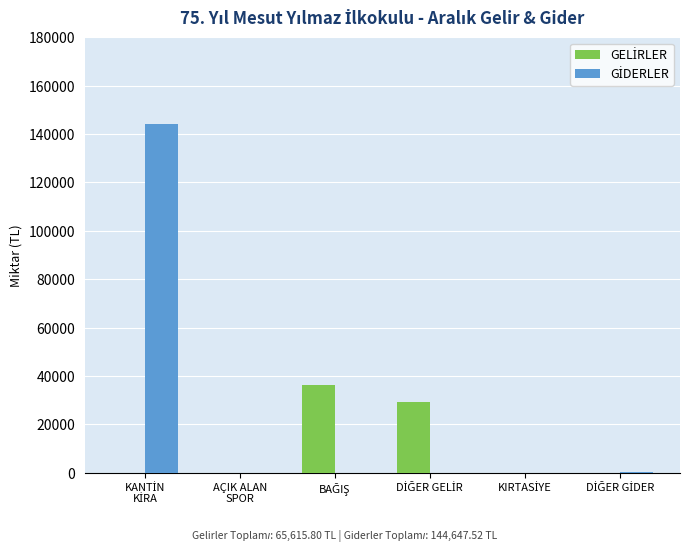

What is the maximum value shown in the chart?

144369.0